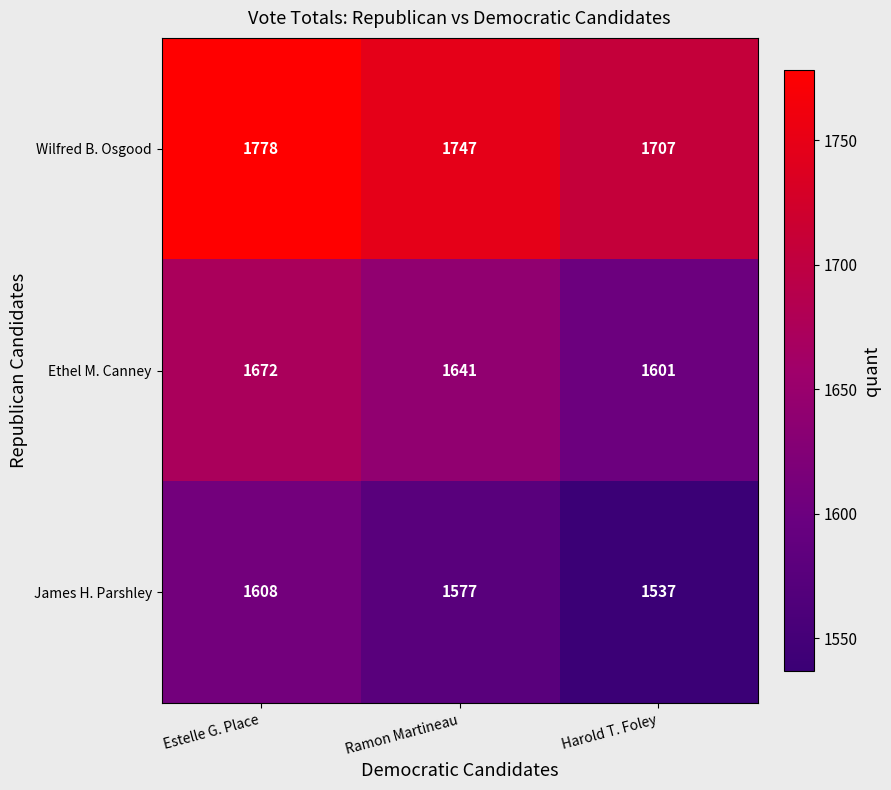

At which category does the chart reach its peak across all series?

Estelle G. Place